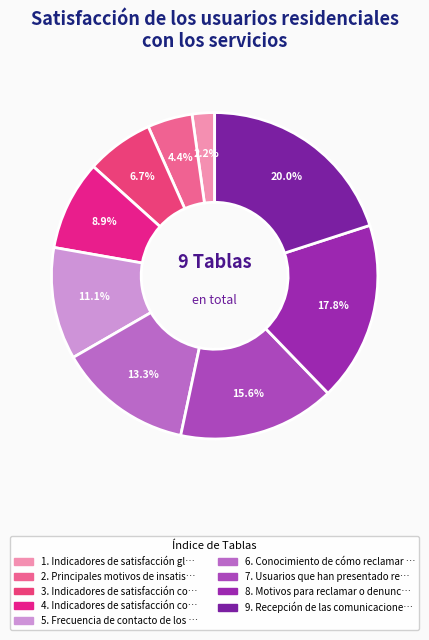

Does any single category account for the majority?

No